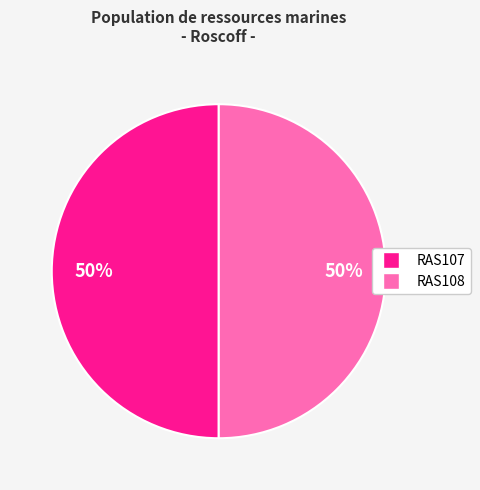

Count the number of slices in the pie.

2